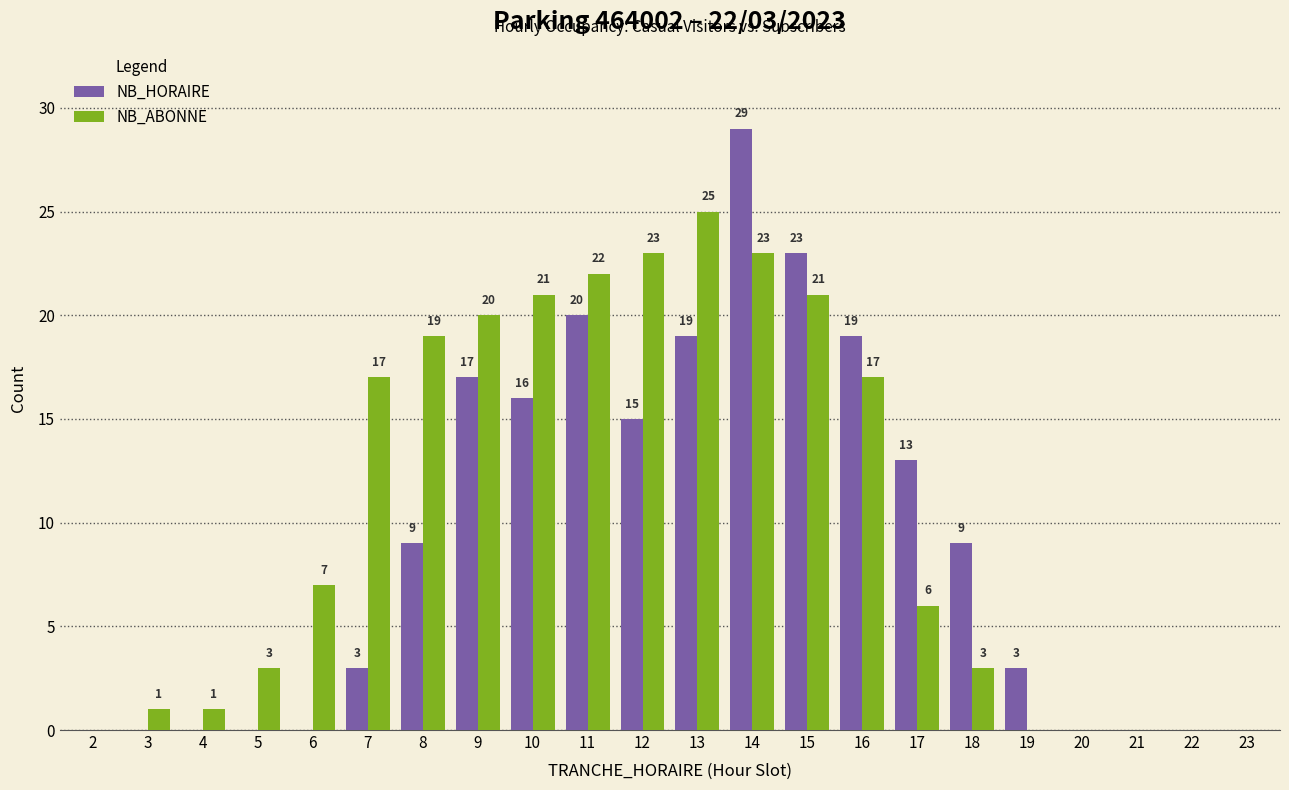

How many data points does each series have?

22